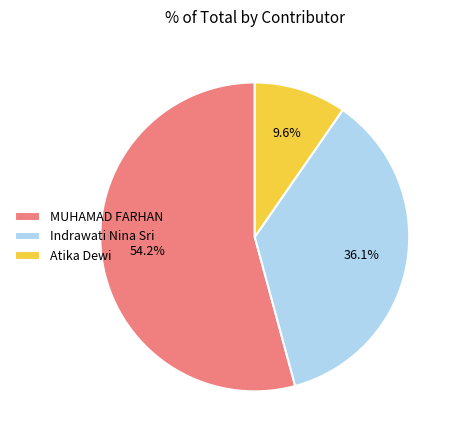

To the nearest percent, what is the combined percentage of MUHAMAD FARHAN and Indrawati Nina Sri?

90%